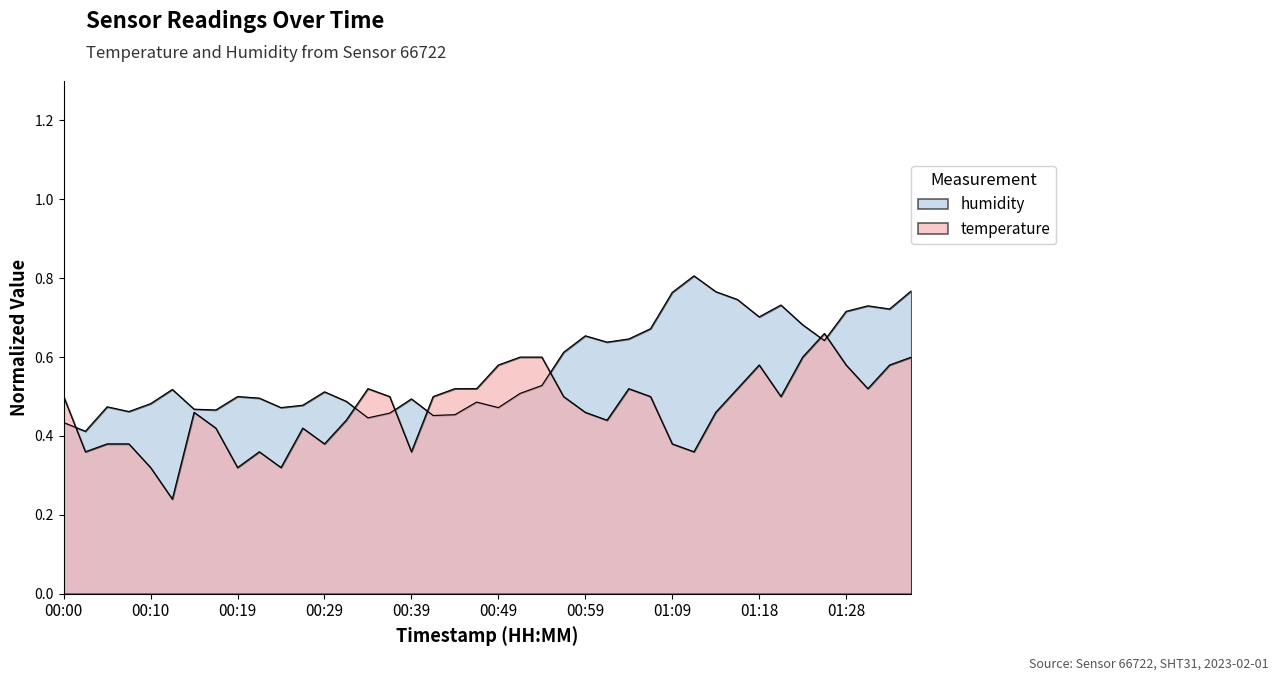

What are all the series names shown in the legend?

temperature, humidity